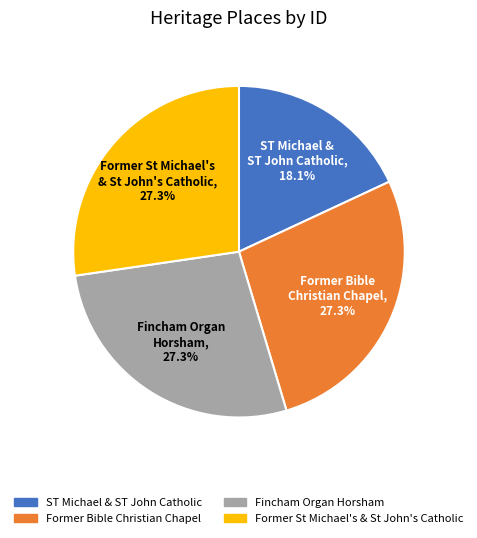

Is there any slice that represents more than half of the pie?

No